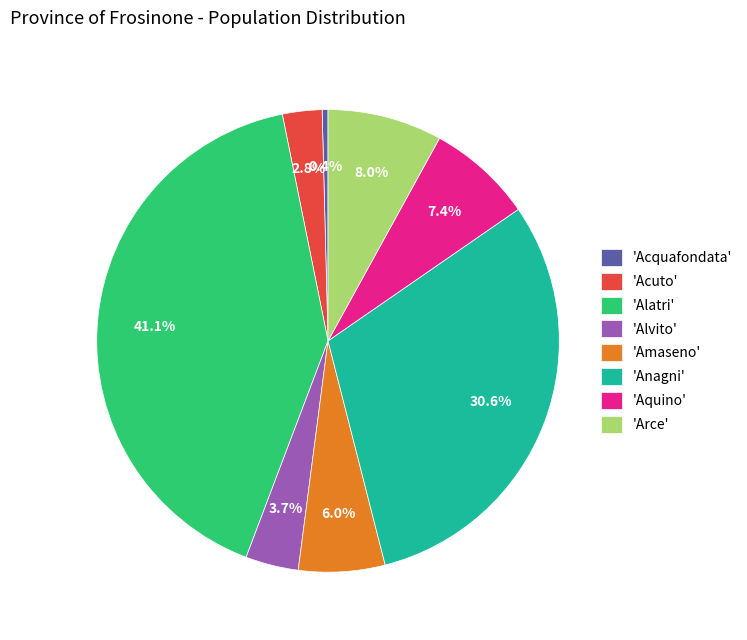

To the nearest percent, what is the average slice percentage?

12%